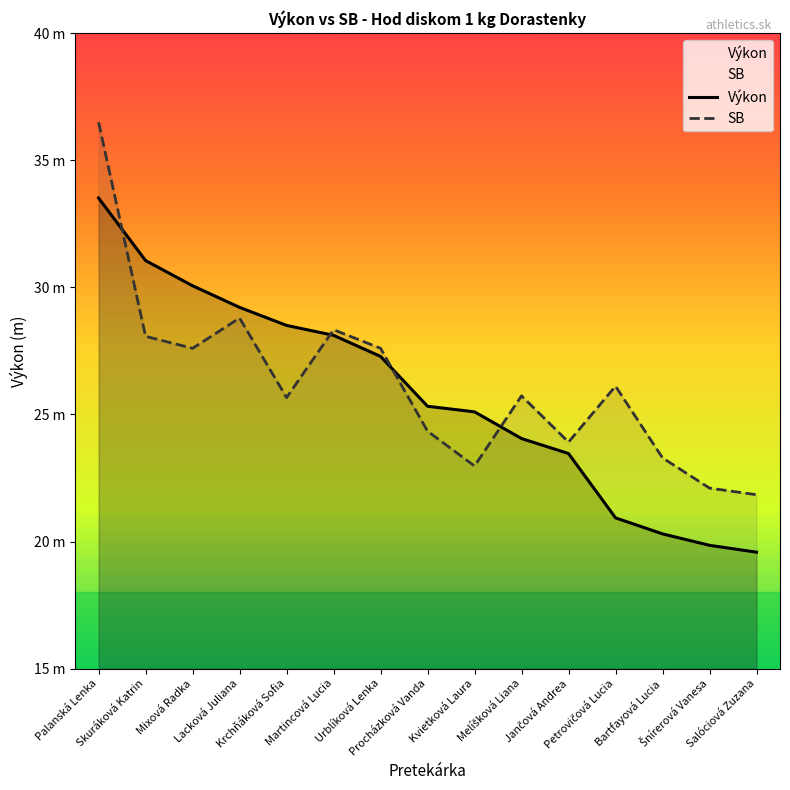

Between Mixová Radka and Martincová Lucia, which series saw the biggest shift?

Výkon